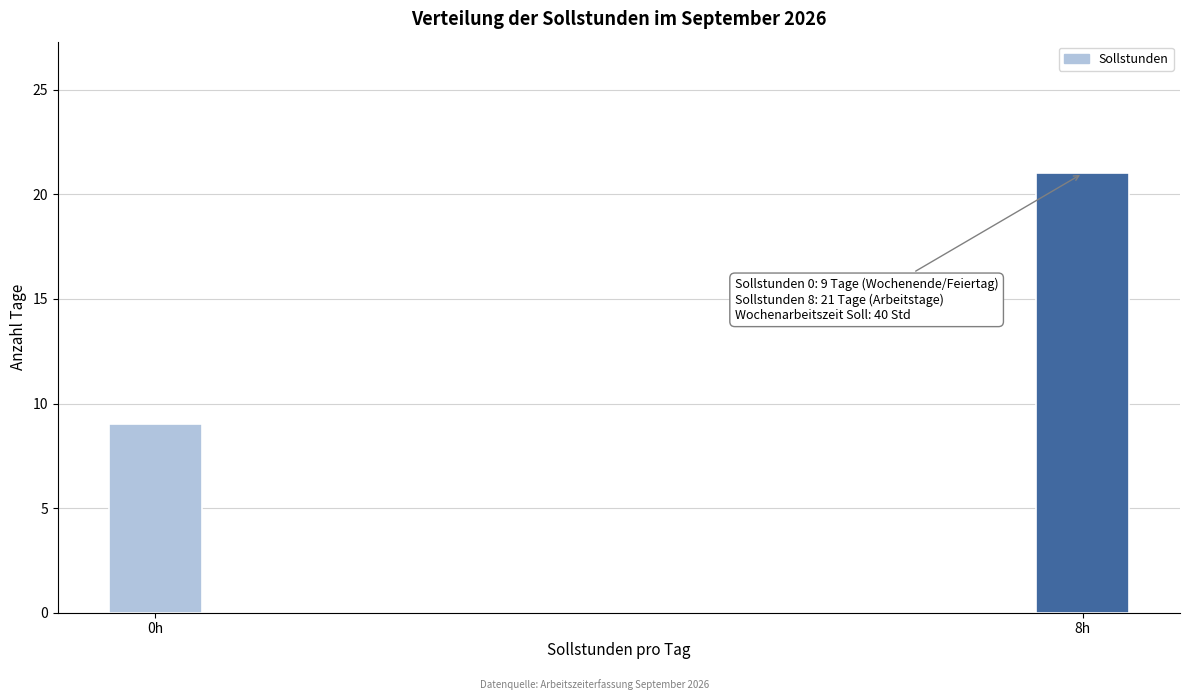

Reading left to right, transcribe all the data shown in this chart.

9	21